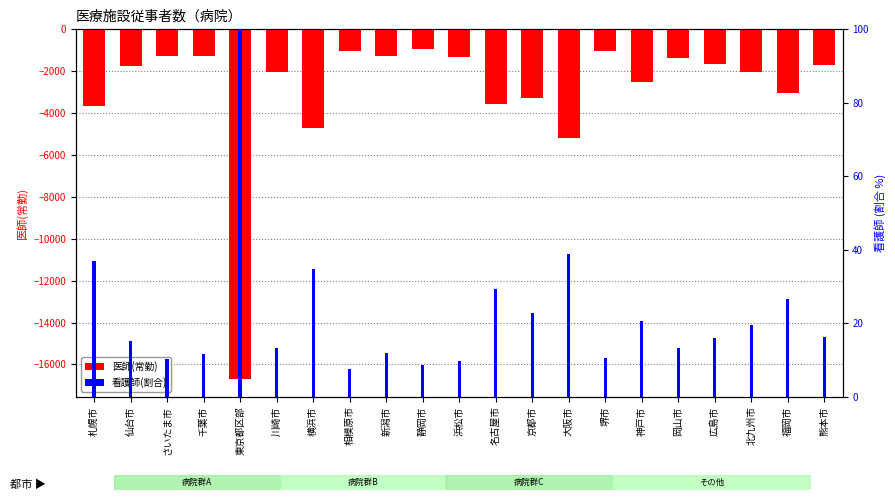

What position from the left is 名古屋市?

12